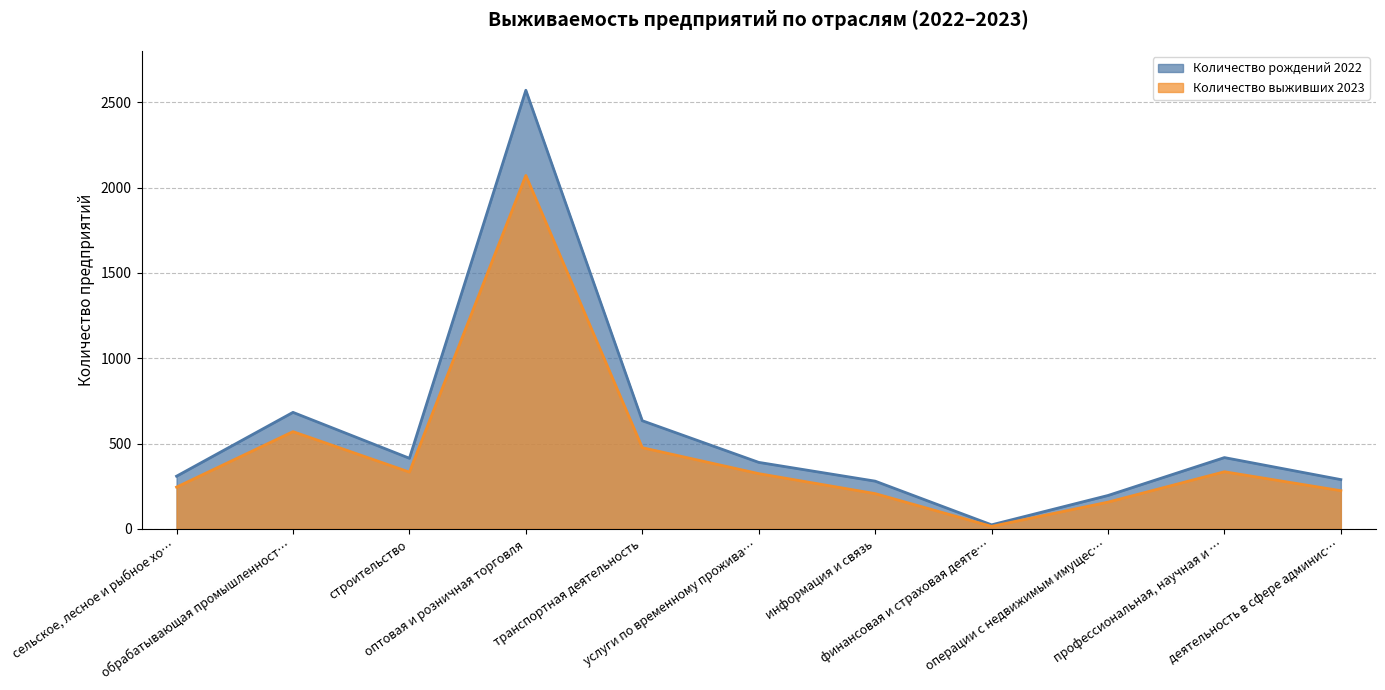

Where is the first local minimum for Количество рождений 2022?

строительство